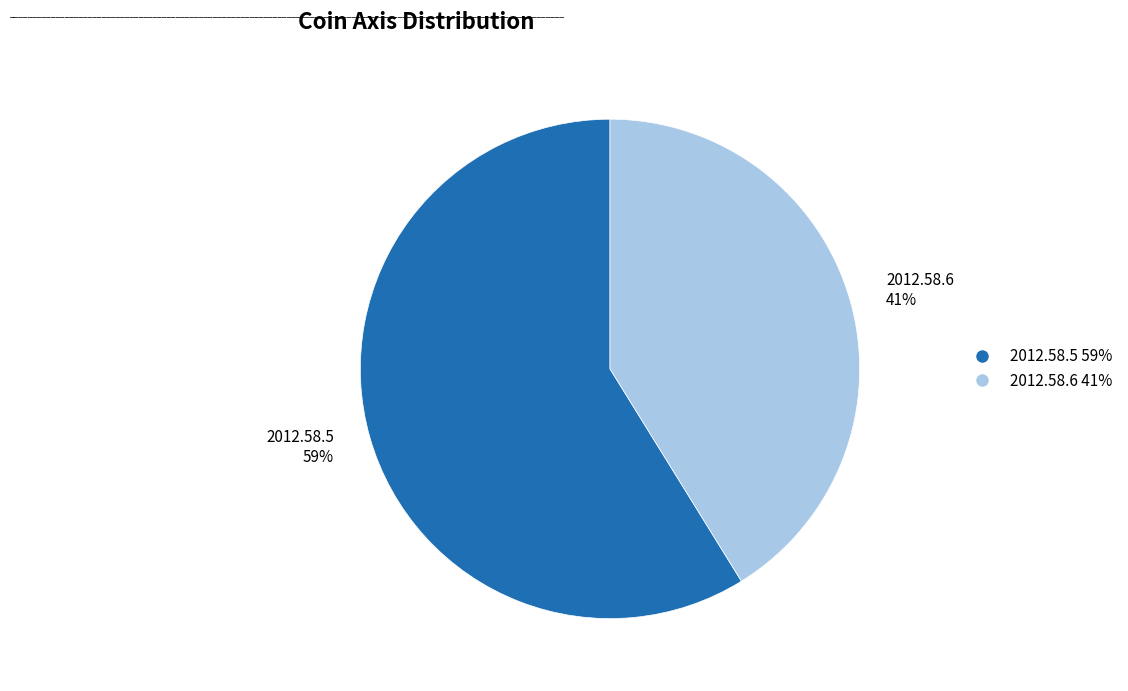

Approximately how many times larger is the value at 2012.58.5 59% compared to 2012.58.6 41%?

1.4